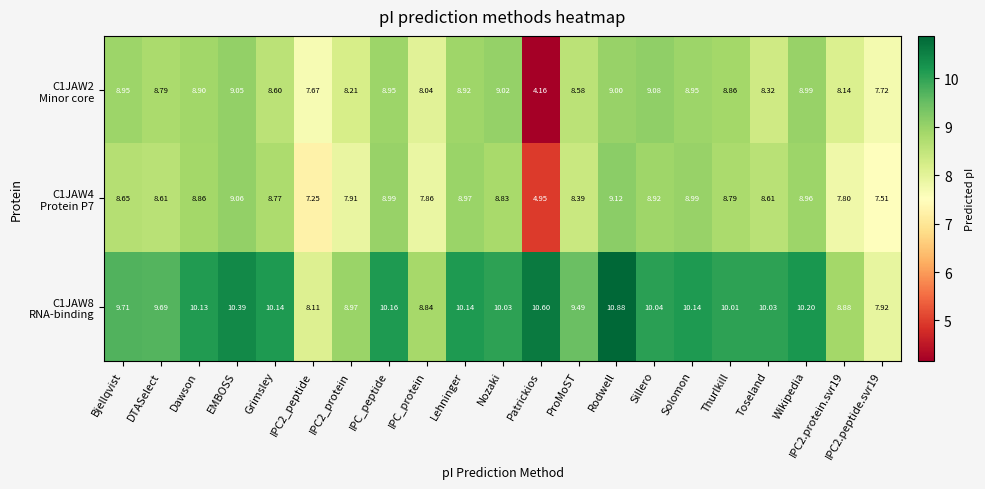

At which category is the sum across all series the highest?

Rodwell